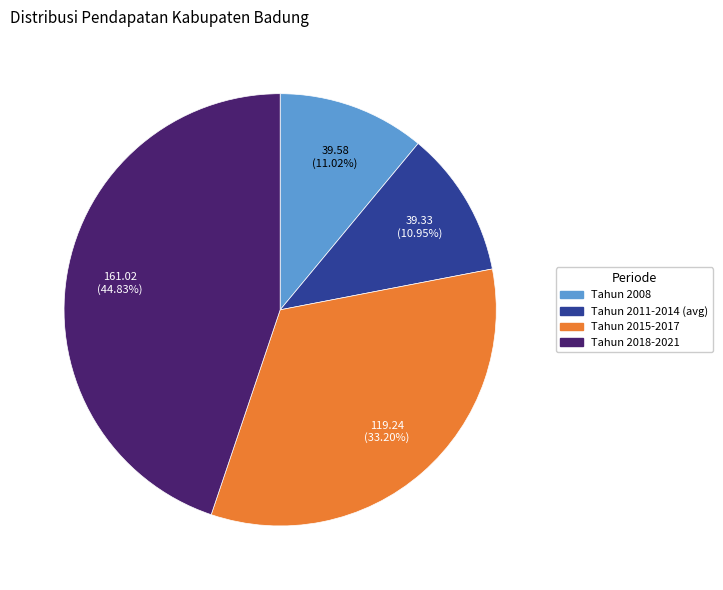

Is there a majority slice in this chart?

No